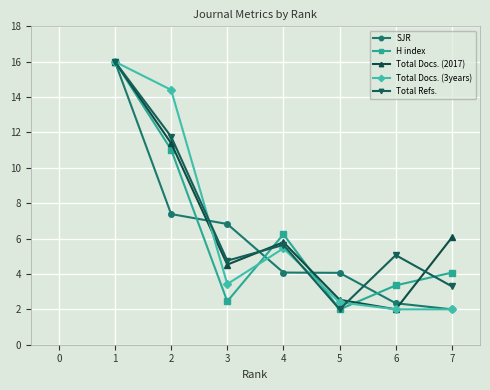

How many values in the Total Docs. (2017) series are below 5?

3